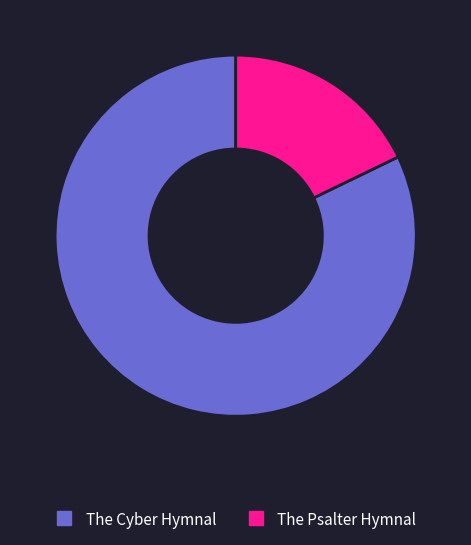

What is the smallest slice in the pie chart?

The Psalter Hymnal